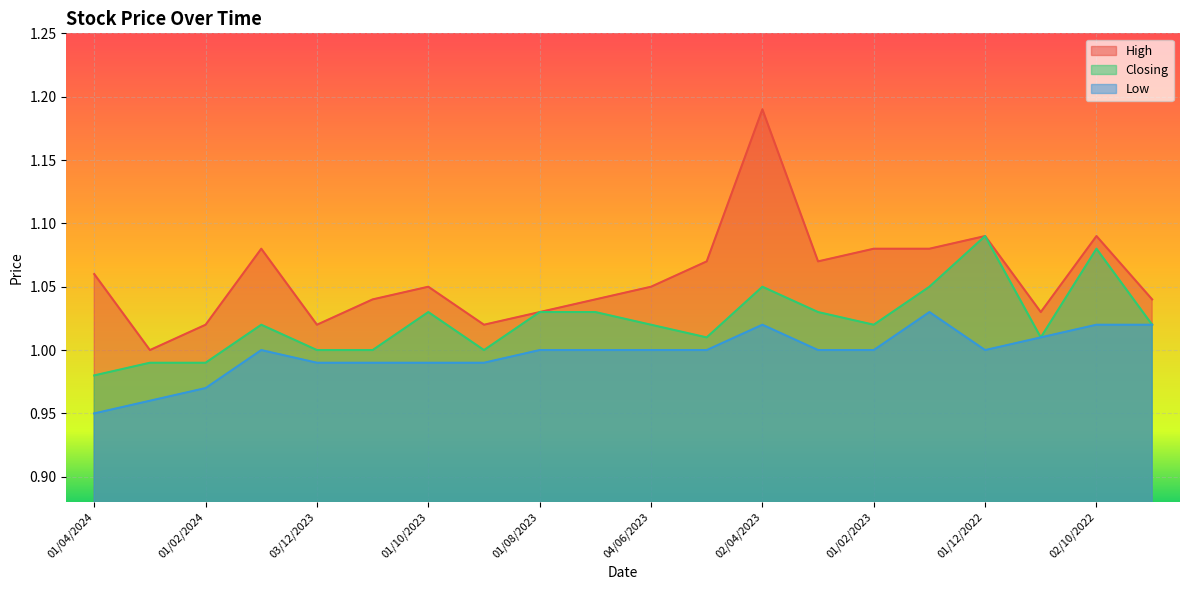

Which label corresponds to the largest value in the chart?

02/04/2023